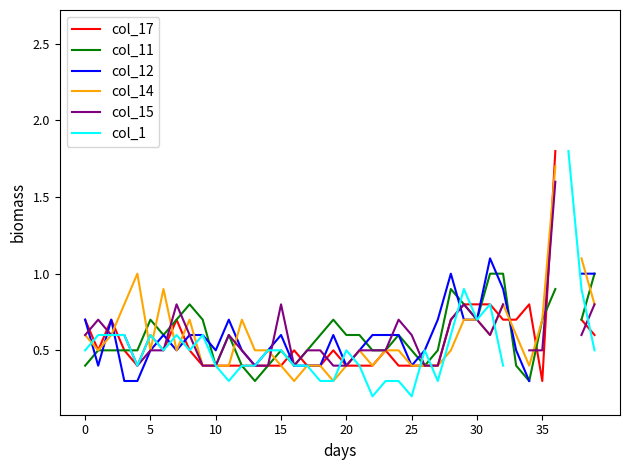

What is the value of the col_12 point at the 14th from the left?

0.4